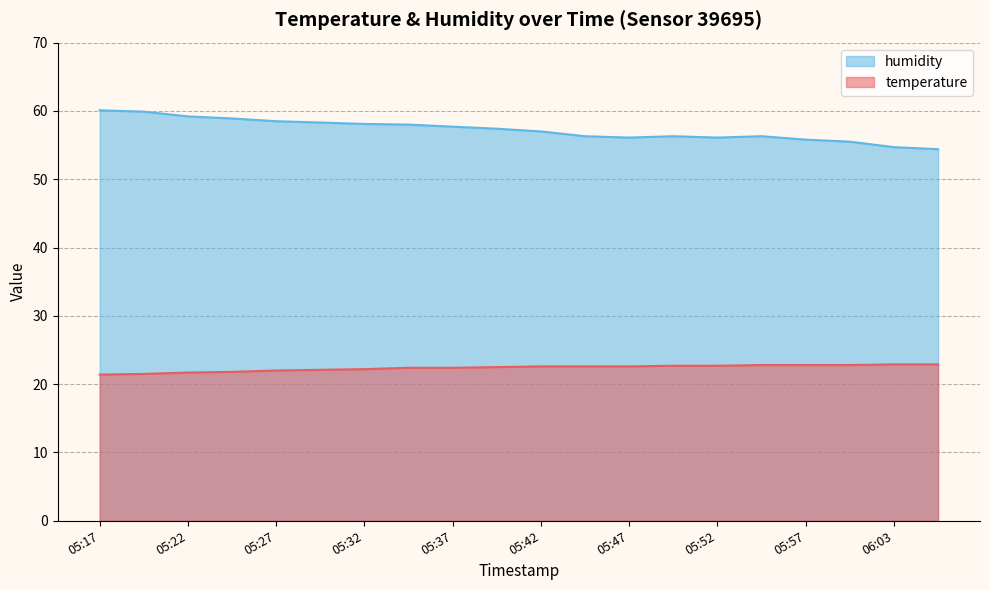

How many lines are shown in the chart?

2